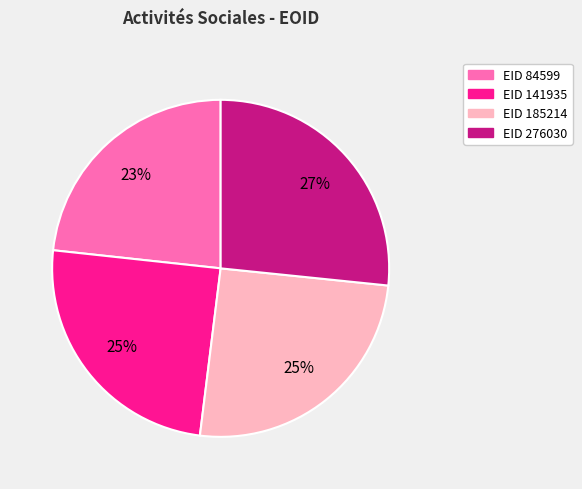

Does any single category account for the majority?

No